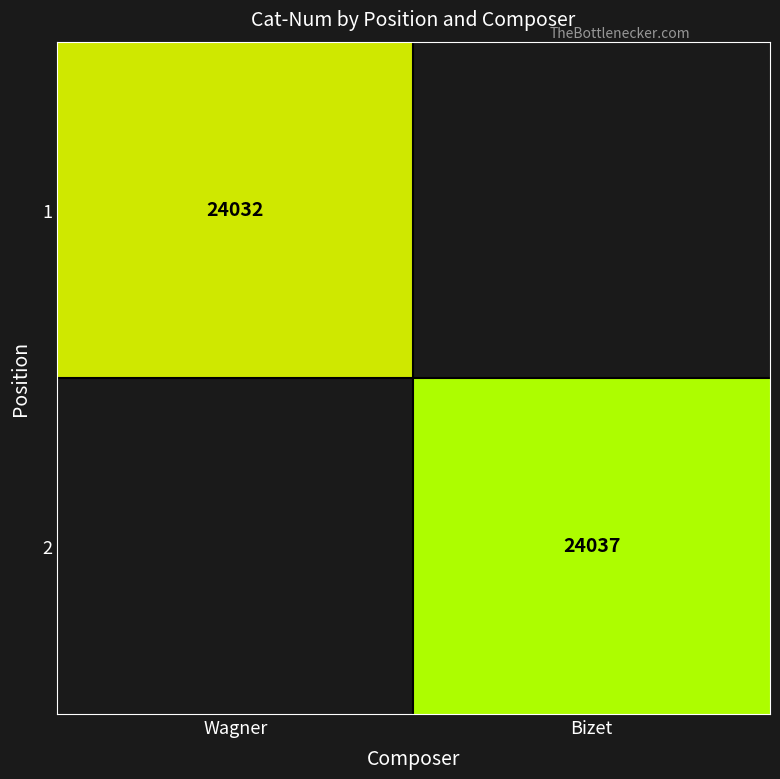

Is it true that 2 equals 24037 at Bizet?

True